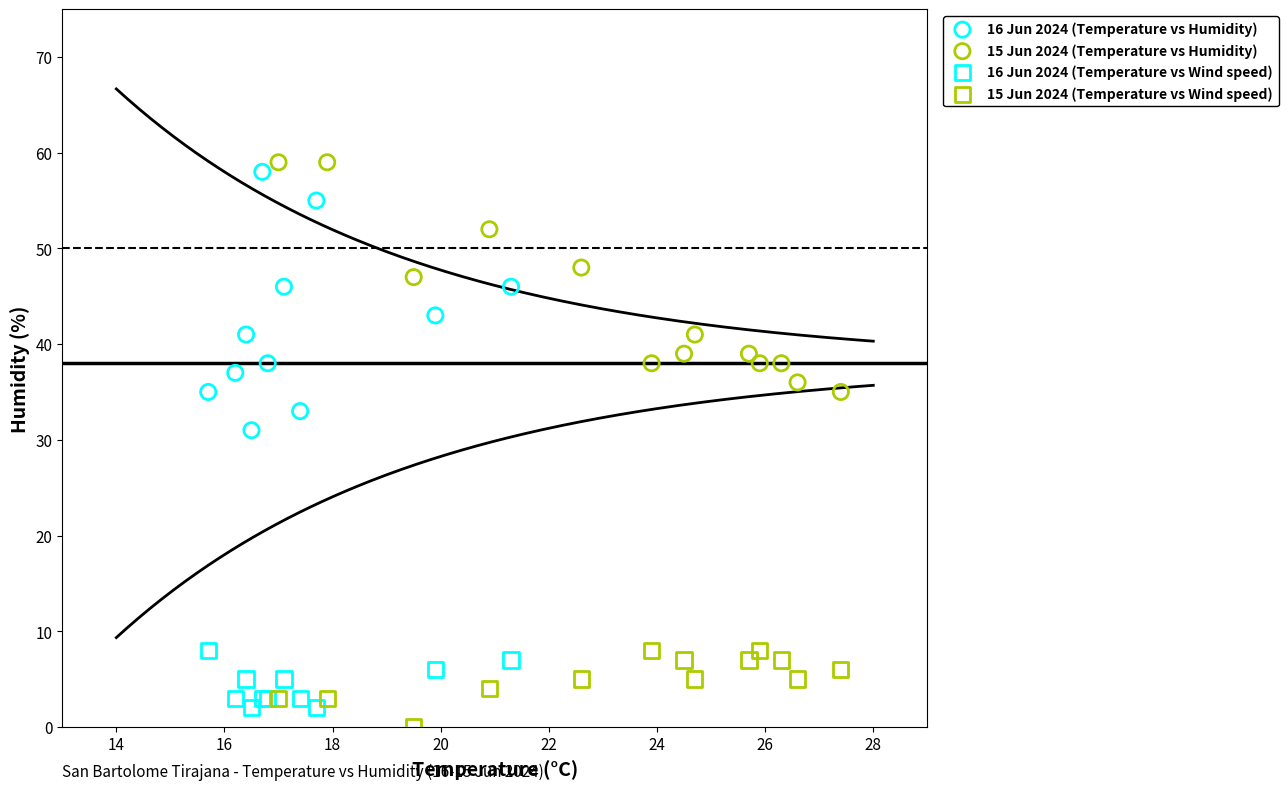

What are all the series names shown in the legend?

16 Jun 2024 (Temperature vs Humidity), 15 Jun 2024 (Temperature vs Humidity), 16 Jun 2024 (Temperature vs Wind speed), 15 Jun 2024 (Temperature vs Wind speed)